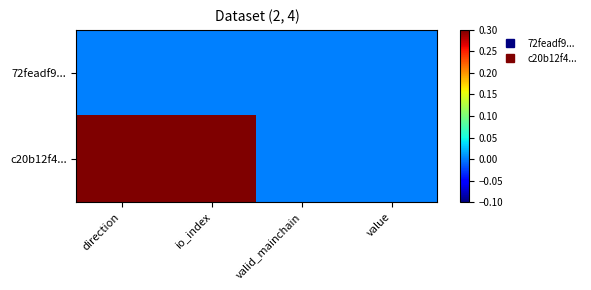

Which series has the largest range (max minus min)?

c20b12f4...